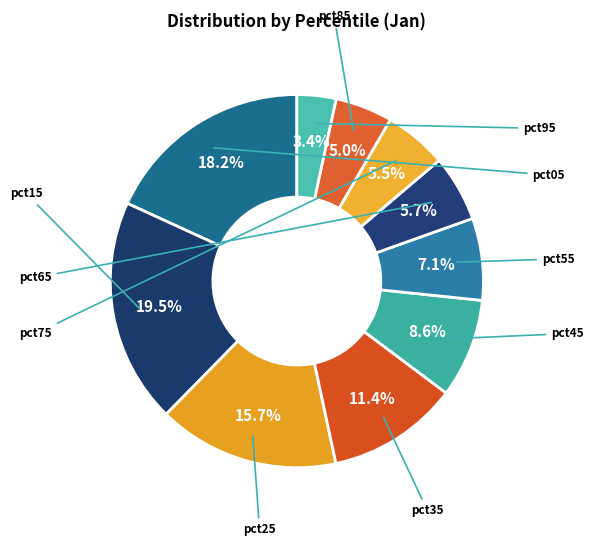

How many segments does this pie chart have?

10